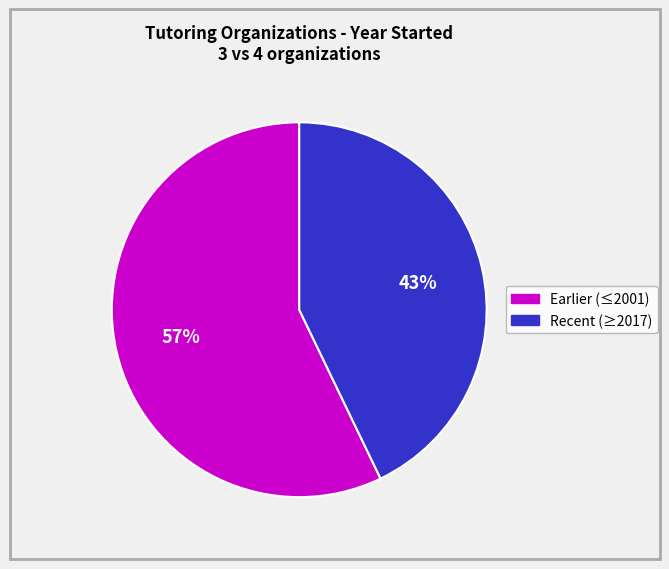

To the nearest percent, what is the difference between the largest and smallest slice percentages?

14%